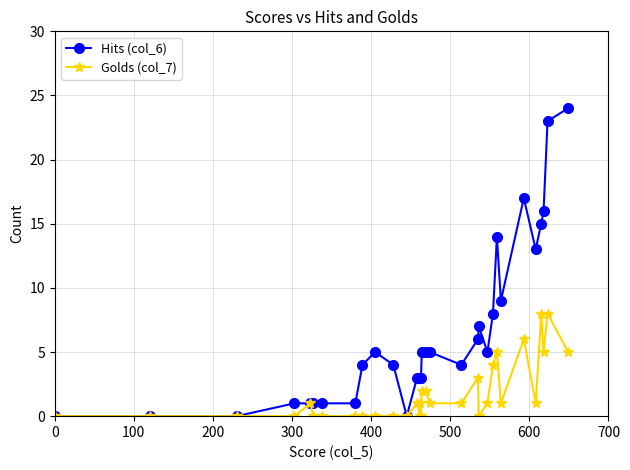

How many series are shown in this chart?

2